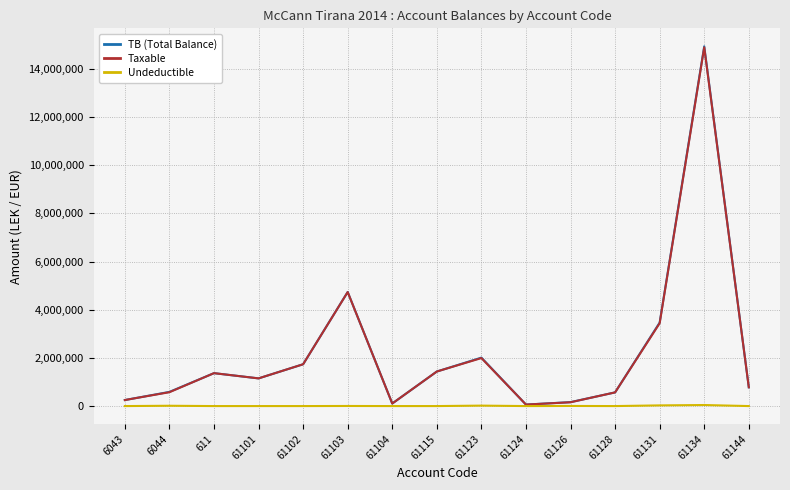

Which series changed the most between 611 and 61131?

TB (Total Balance)